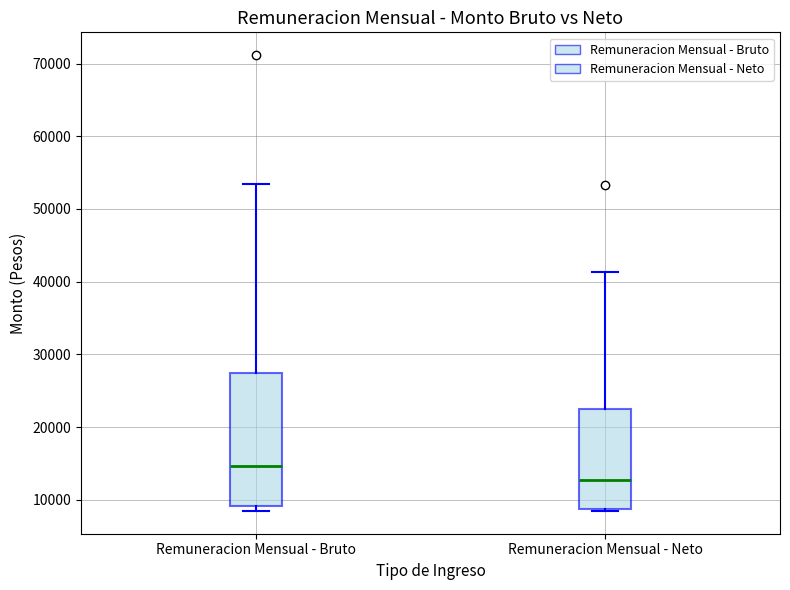

Which box's median line is the lowest?

Remuneracion Mensual - Neto